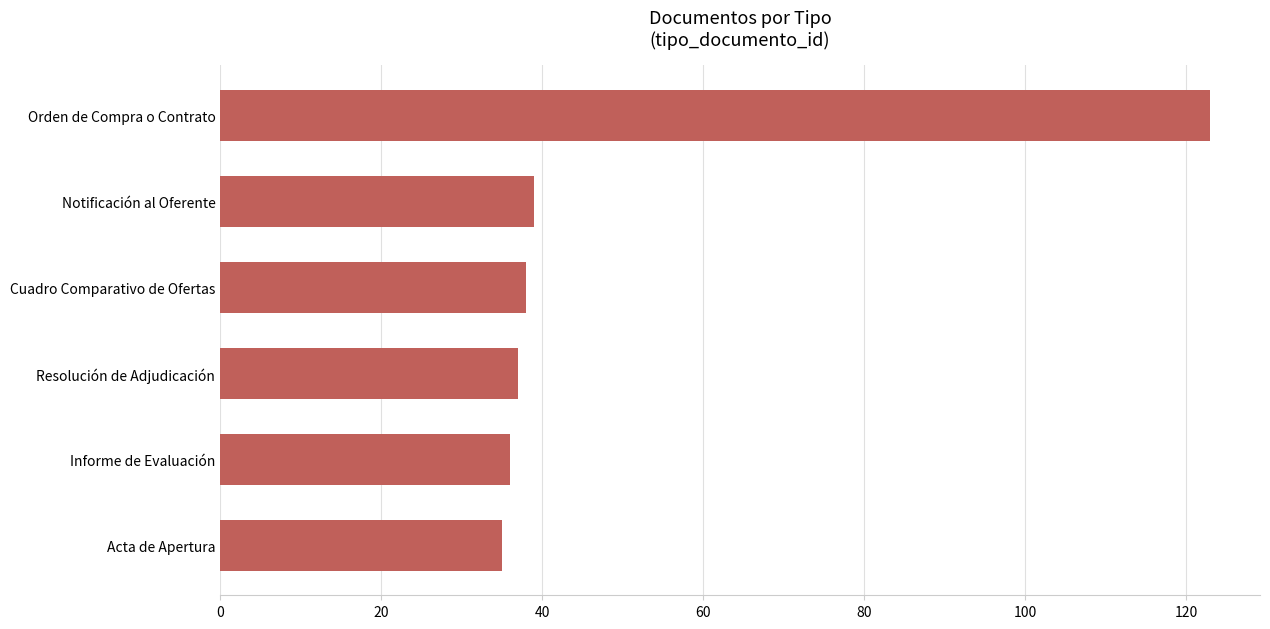

Reading bottom to top, extract all data points from this chart.

Acta de Apertura=35	Informe de Evaluación=36	Resolución de Adjudicación=37	Cuadro Comparativo de Ofertas=38	Notificación al Oferente=39	Orden de Compra o Contrato=123